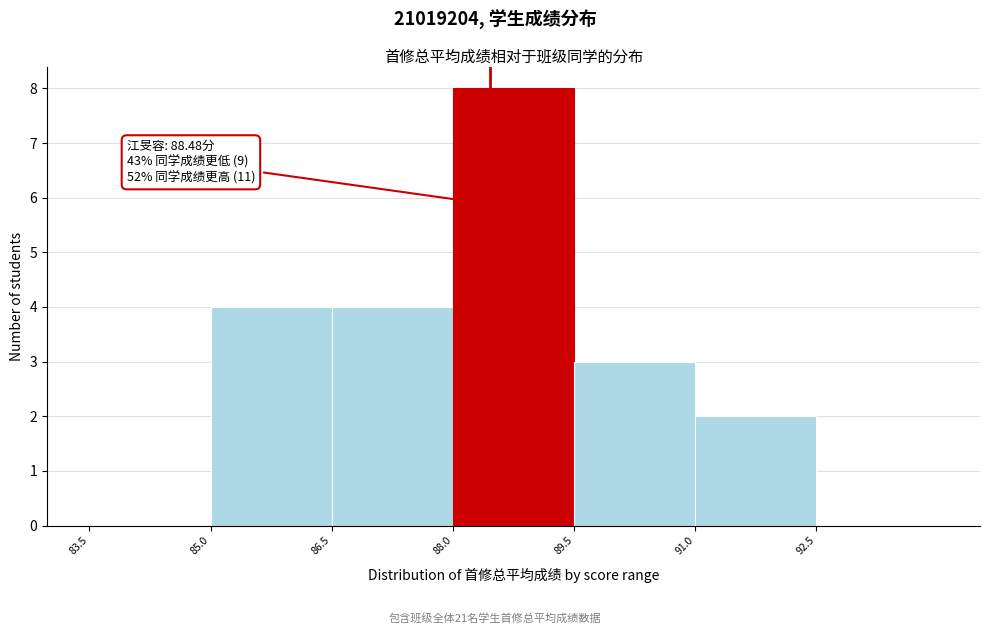

Which range on the x-axis has the tallest bar?

88.0 to 89.6